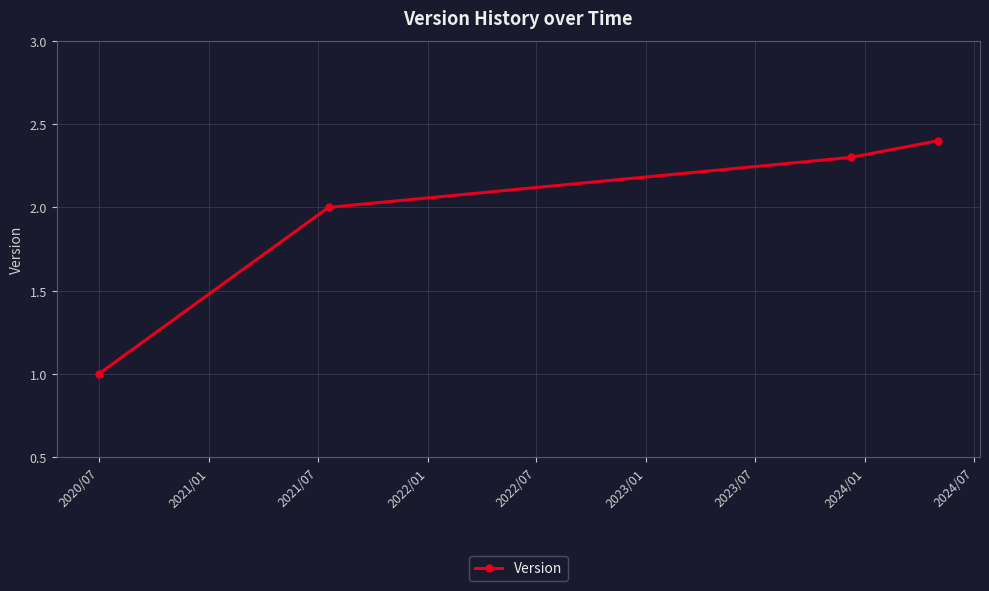

What is the sum of all values?

7.7